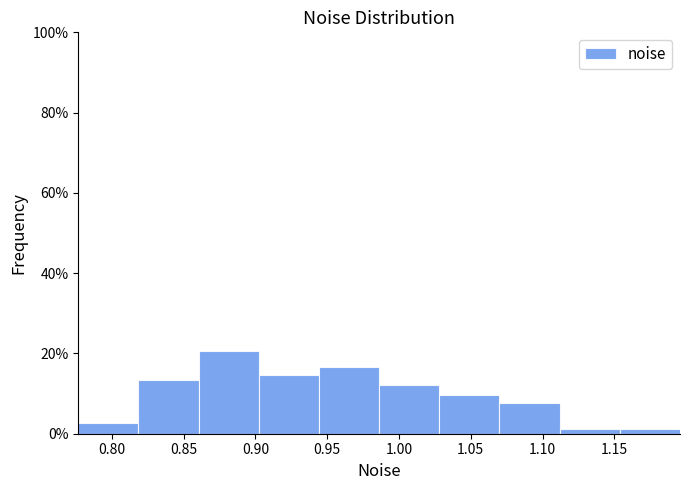

How tall is the bar that spans 0.900 to 0.945 on the x-axis? Neither the bar edges nor the heights are printed on the chart, so give them approximately, as read against the axes.

14